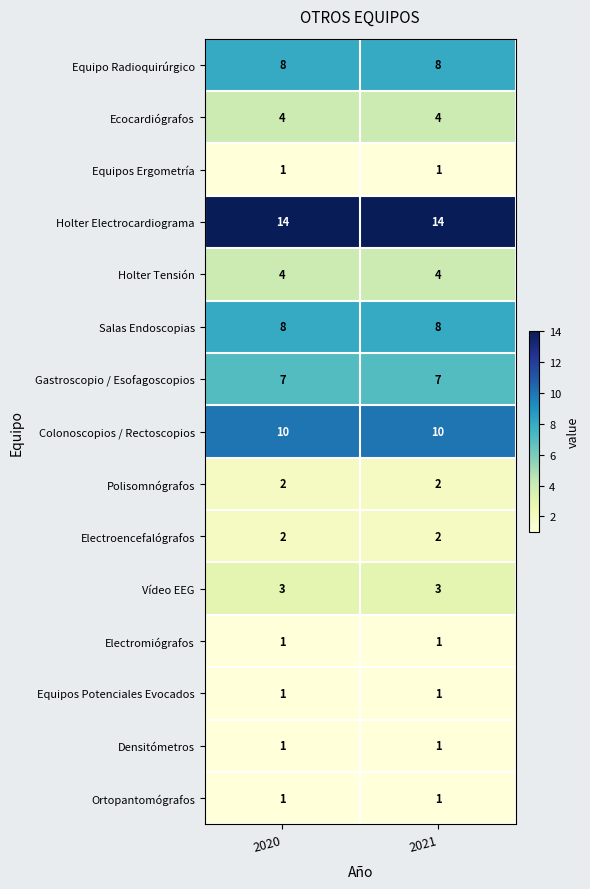

What is the approximate value of Equipo Radioquirúrgico at 2021?

8